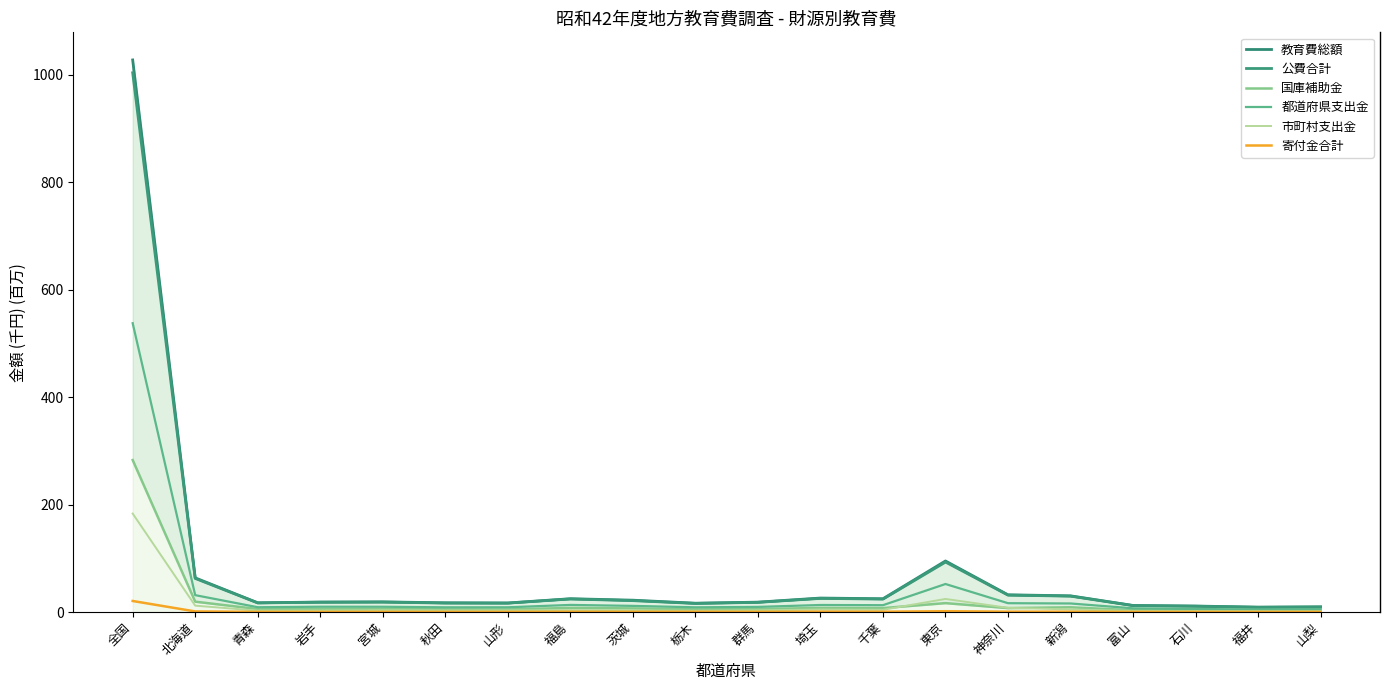

True or false: 都道府県支出金 has a value of 5.3 at 山梨.

True